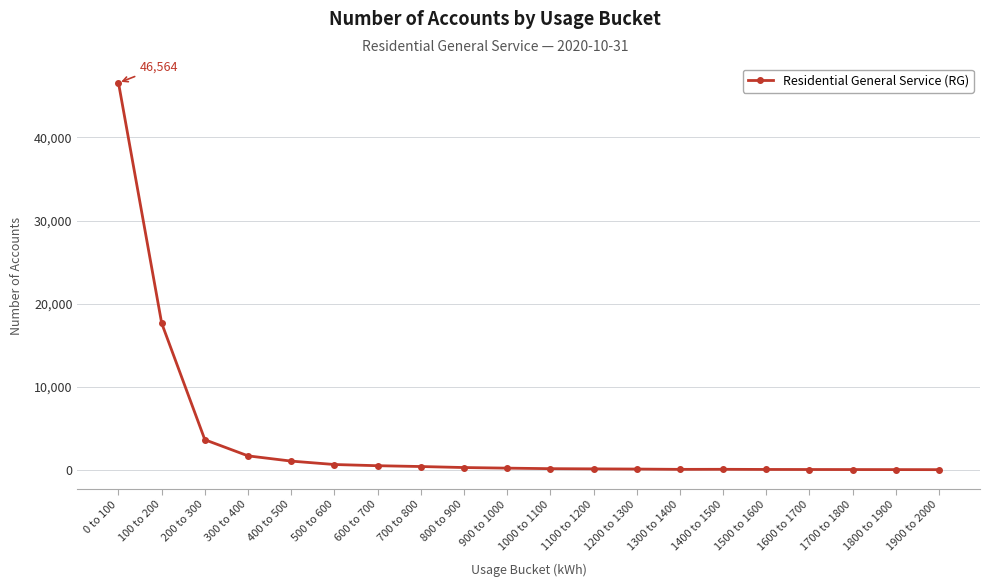

What is the sum of all values?

73228